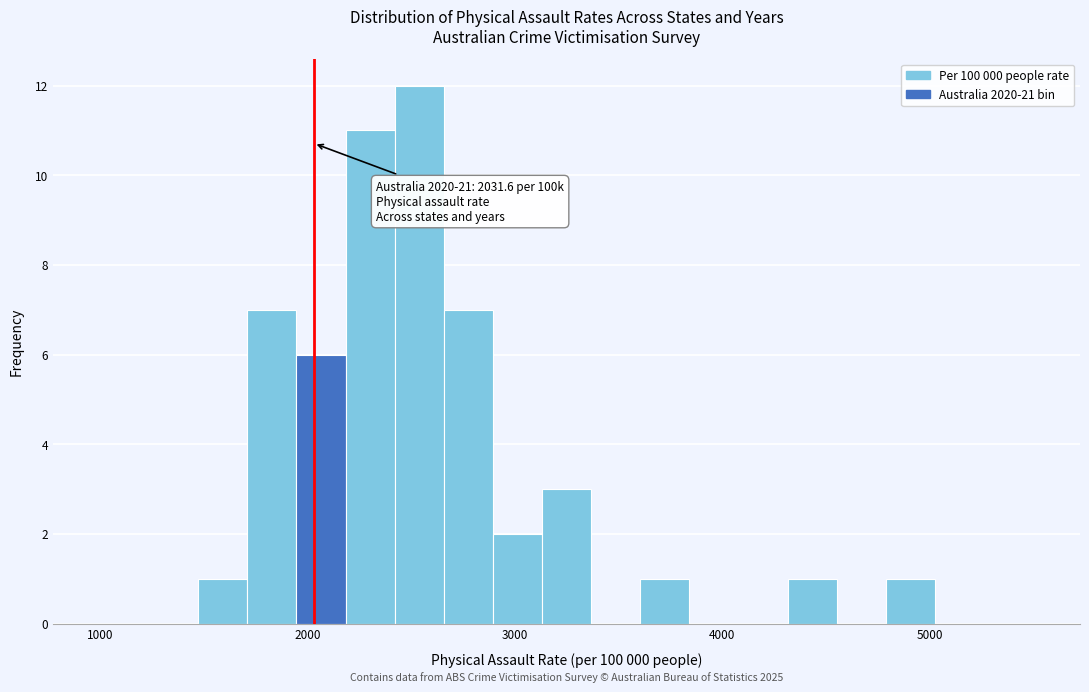

Around what value on the x-axis is the tallest bar? Give the approximate position of its centre, as read against the axis.

2500